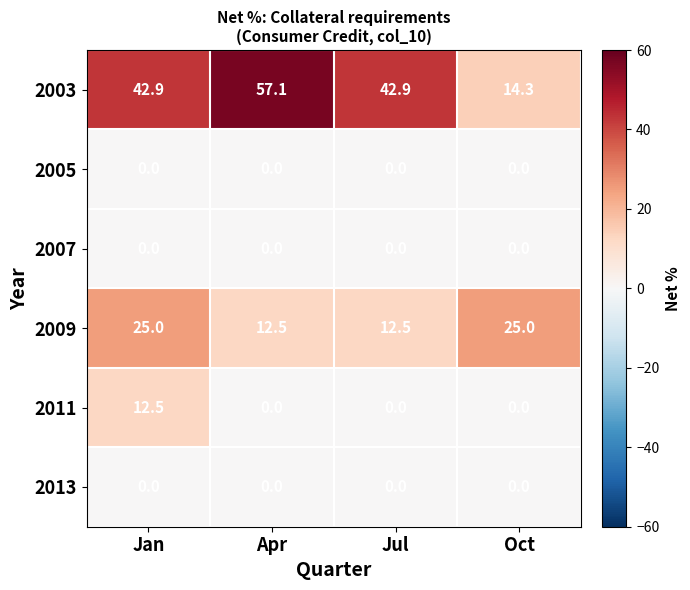

Which series changed the most between Jan and Apr?

2003